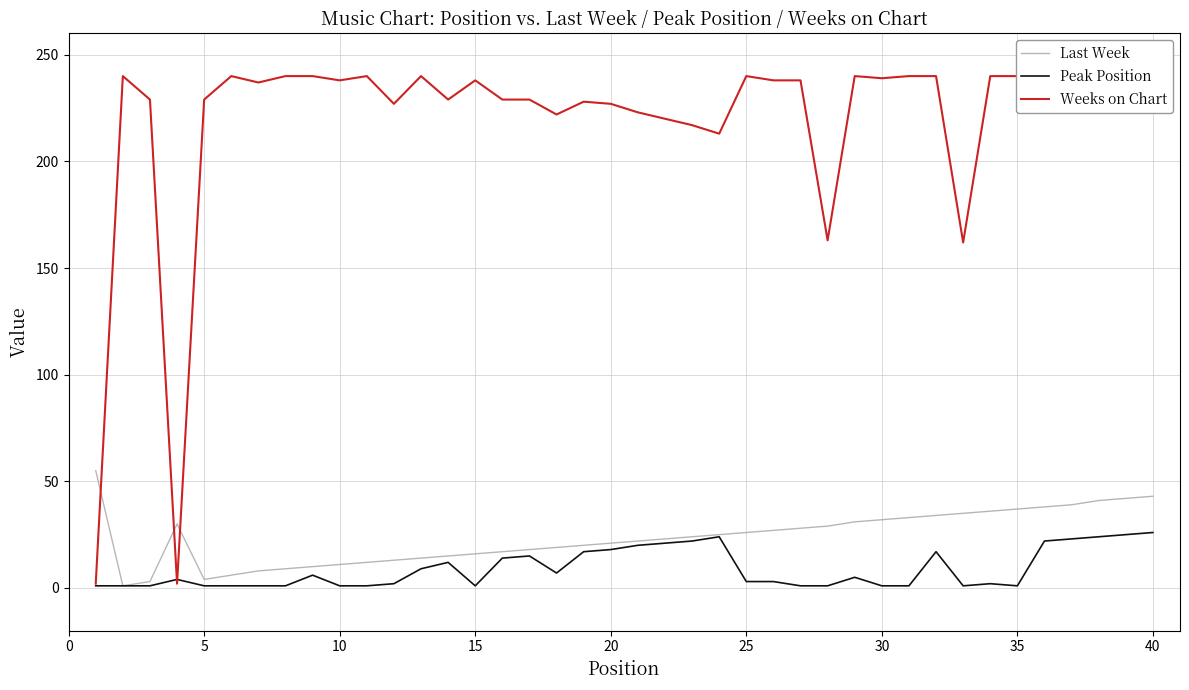

The Last Week series shows 37 at 35. True or false?

True